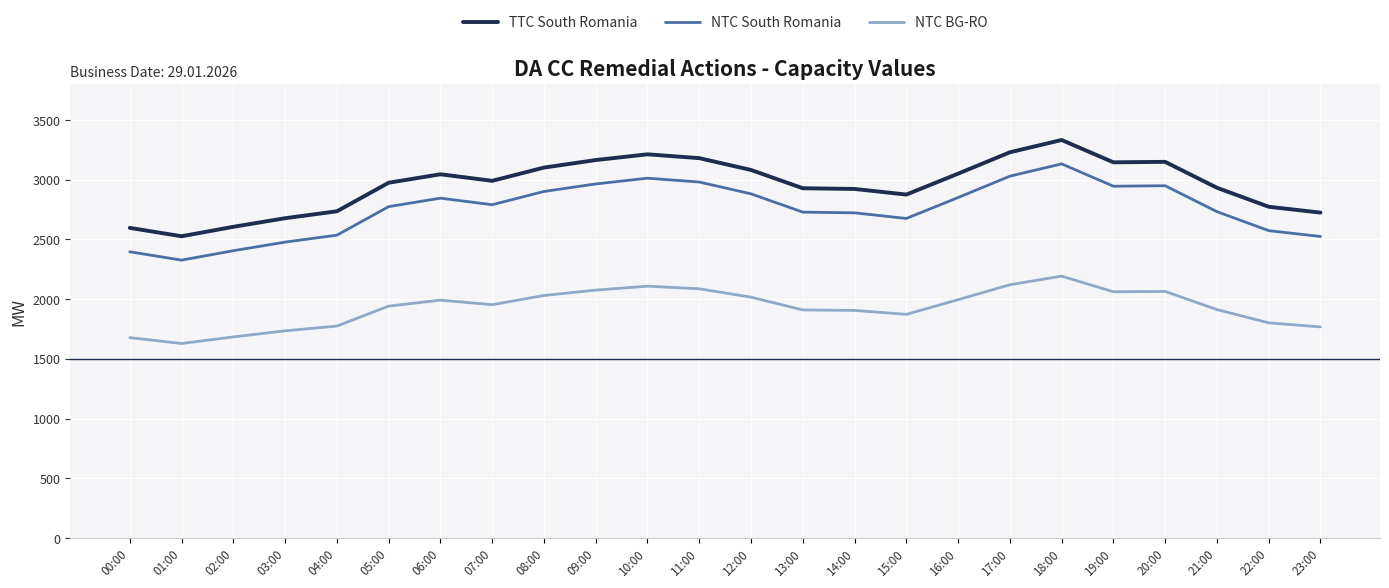

What are all the series names shown in the legend?

TTC South Romania, NTC South Romania, NTC BG-RO